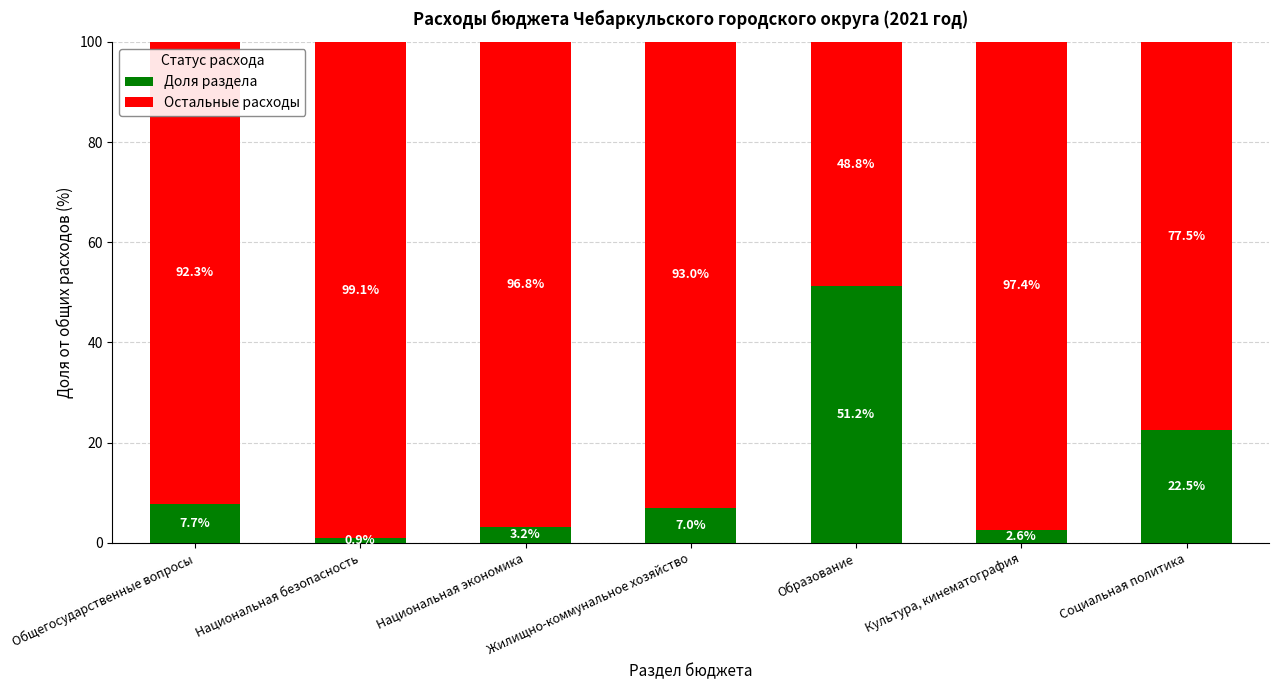

List the labels in order of Доля раздела value, largest first.

Образование, Социальная политика, Общегосударственные вопросы, Жилищно-коммунальное хозяйство, Национальная экономика, Культура, кинематография, Национальная безопасность